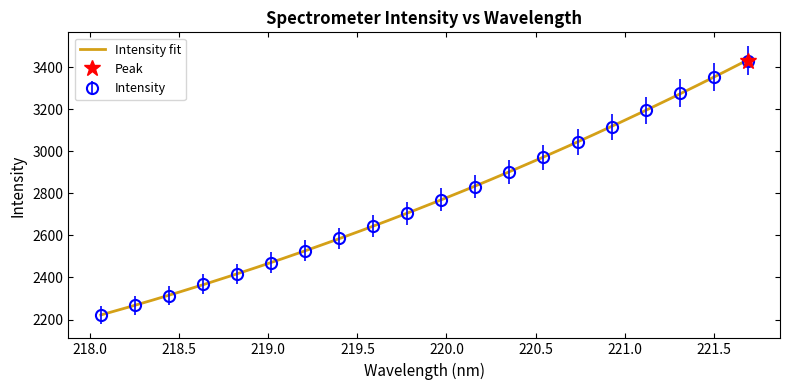

What is the change in value from 218.2508 to 219.3979?

+317.5